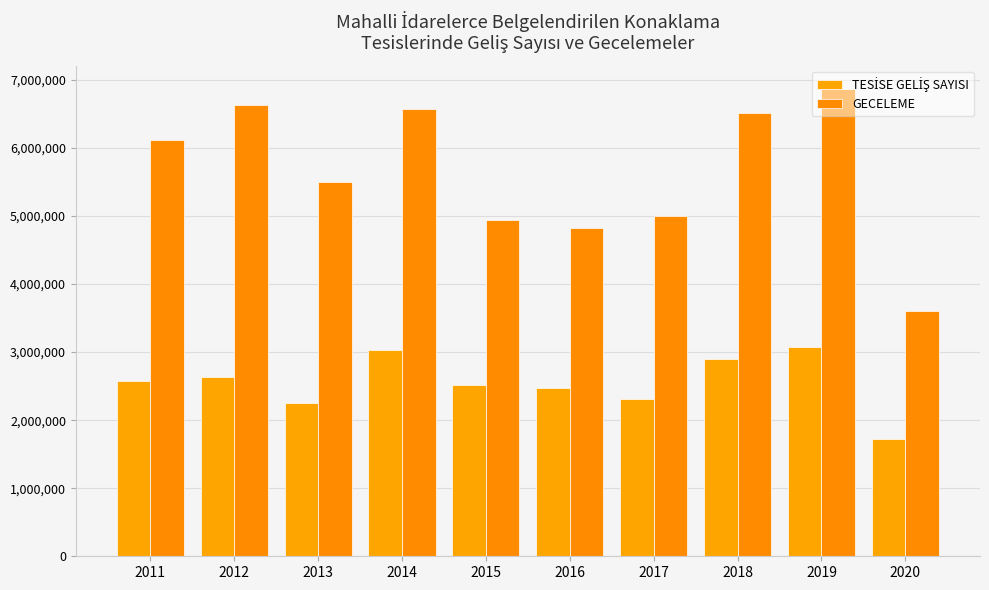

How many series are shown in this chart?

2